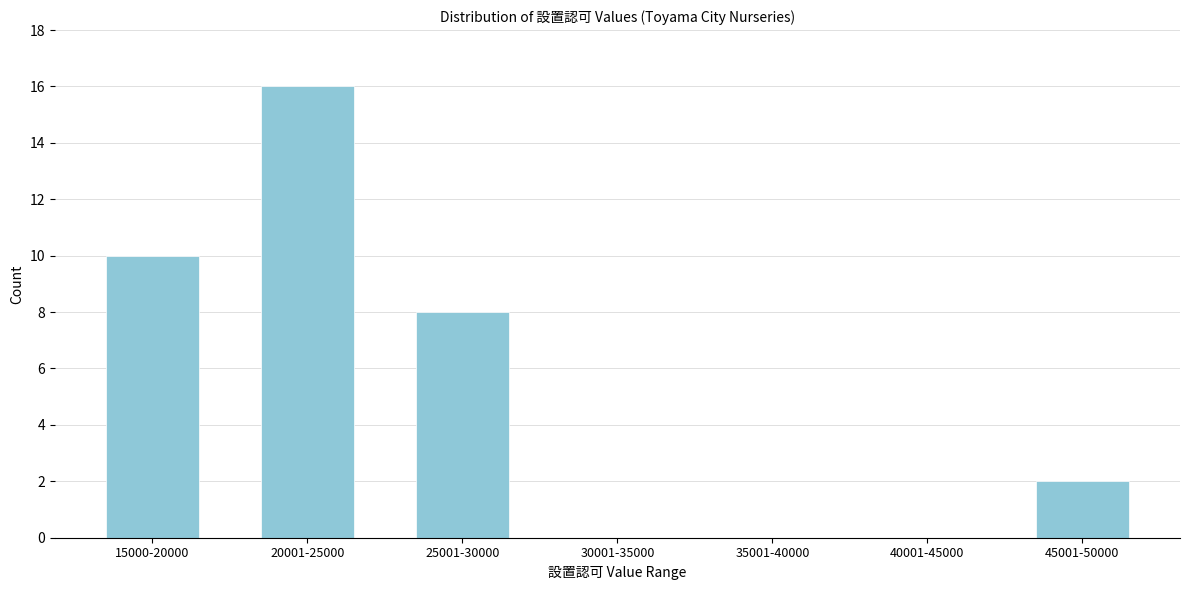

Reading left to right, what are all the values shown in this chart?

15000-20000=10	20001-25000=16	25001-30000=8	30001-35000=0	35001-40000=0	40001-45000=0	45001-50000=2